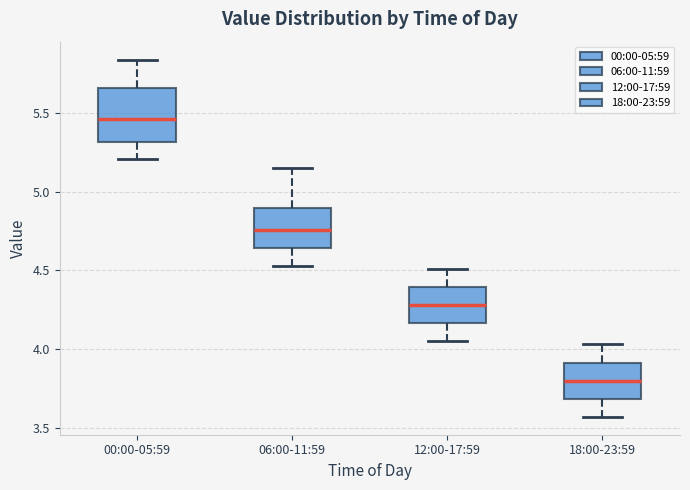

Comparing the boxes themselves (not the whiskers), which one is the tallest?

00:00-05:59